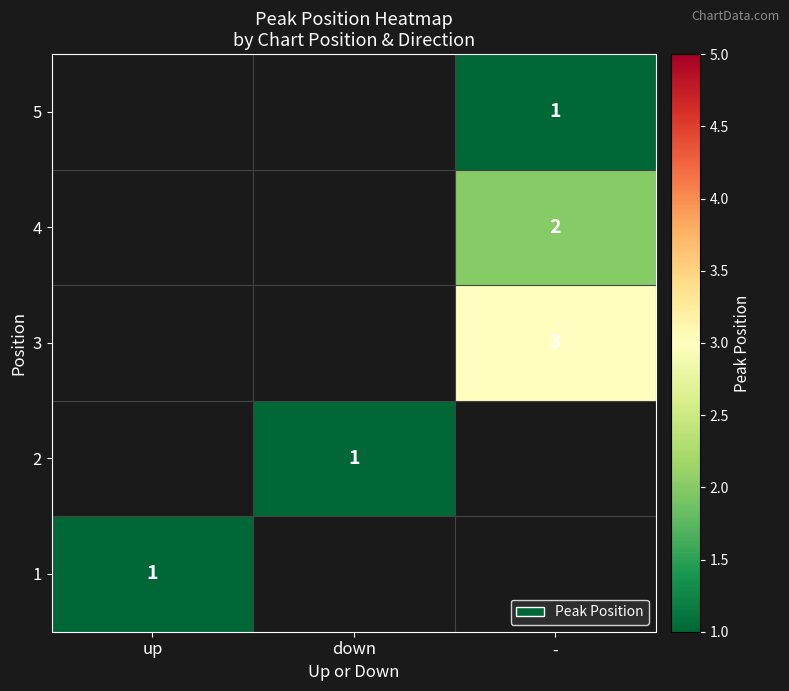

Between down and up, which is larger?

up